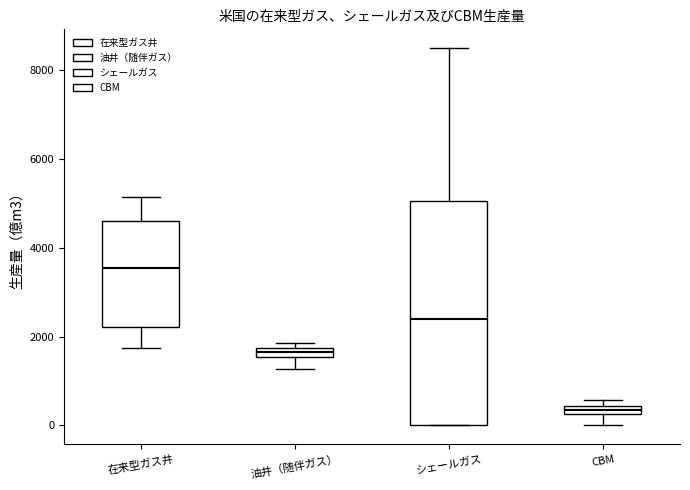

Which box is the tallest, from its lower edge to its upper edge?

シェールガス